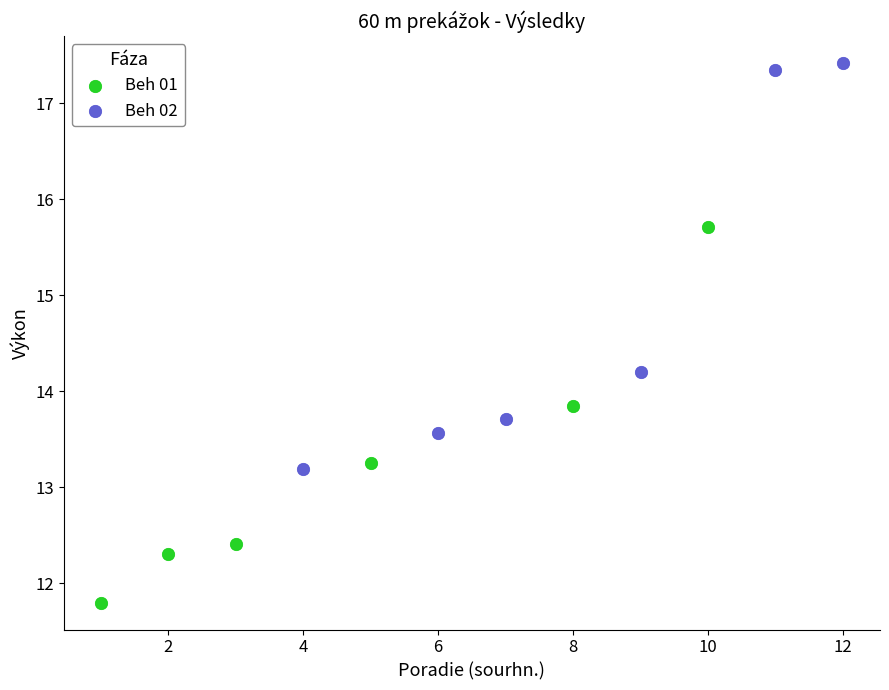

Which series has the widest spread of Y values?

Beh 02